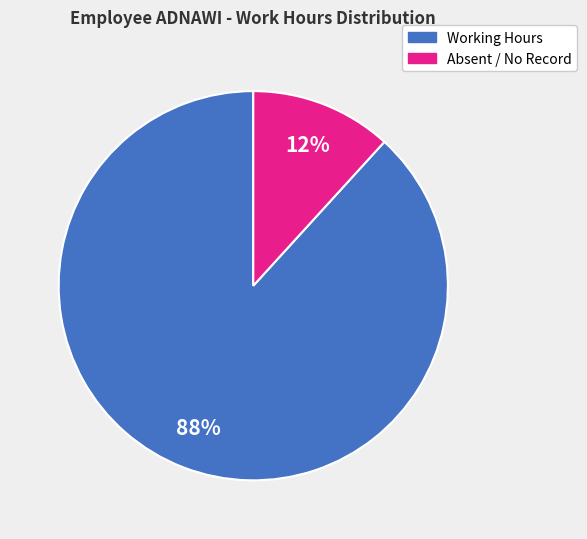

To the nearest percent, what is the difference between the largest and smallest slice percentages?

76%